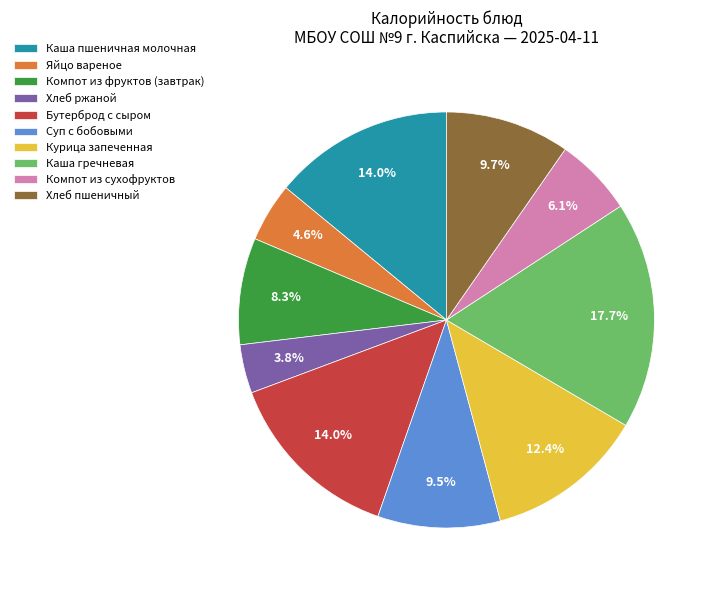

What is the largest slice in the pie chart?

Каша гречневая